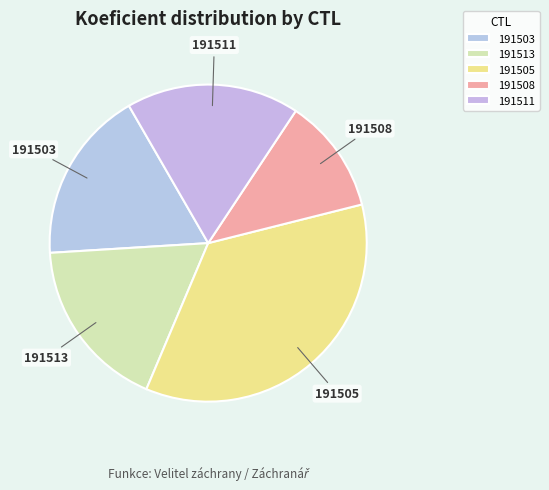

Combined, do 191508 and 191511 account for over 50%?

No